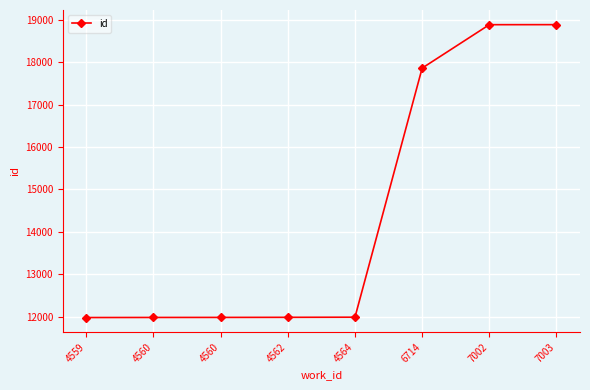

The chart shows a value of 7456 at 4564. True or false?

False